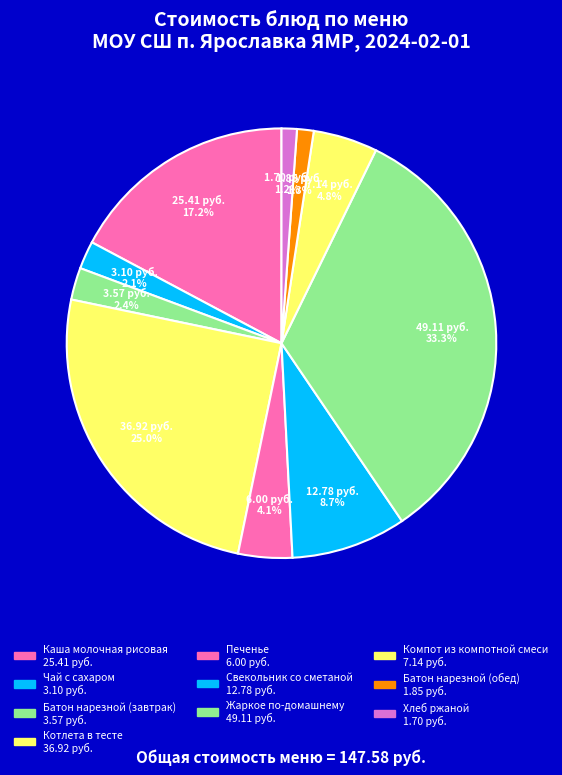

Rank the categories by value from highest to lowest.

Жаркое по-домашнему, Котлета в тесте, Каша молочная рисовая, Свекольник со сметаной, Компот из компотной смеси, Печенье, Батон нарезной (завтрак), Чай с сахаром, Батон нарезной (обед), Хлеб ржаной